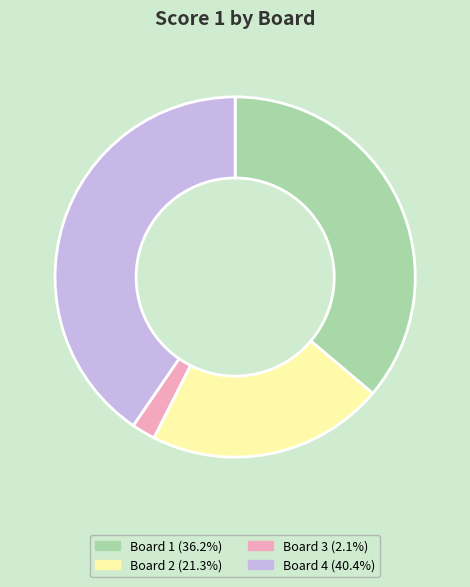

Approximately how many times larger is the value at Board 4 compared to Board 3?

19.0